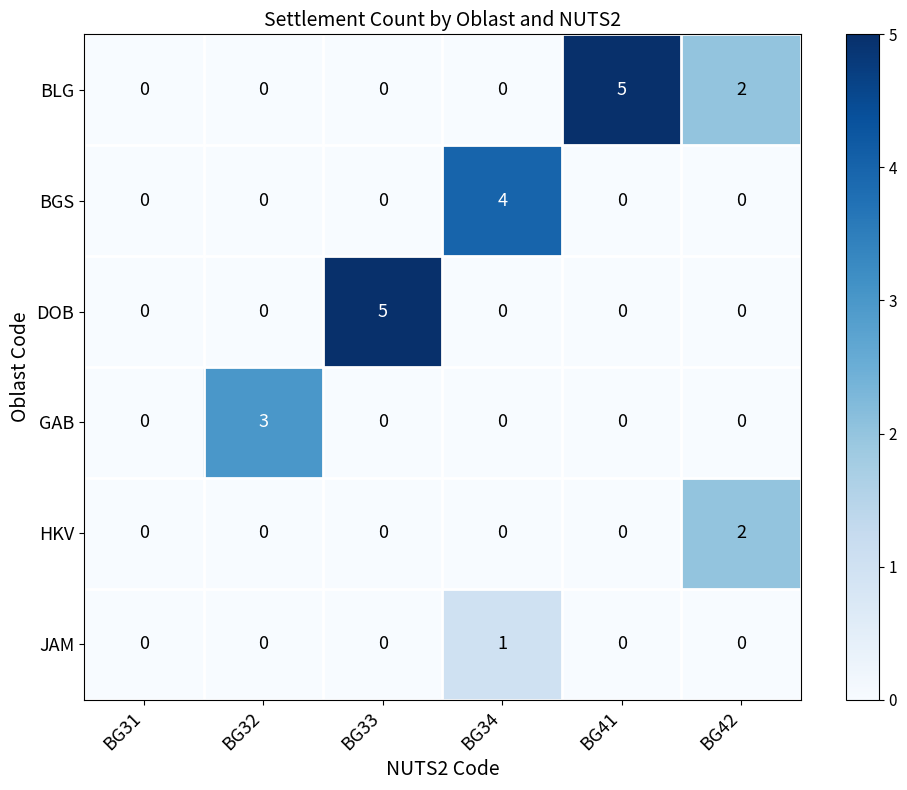

Which series changed the most between BG33 and BG42?

DOB